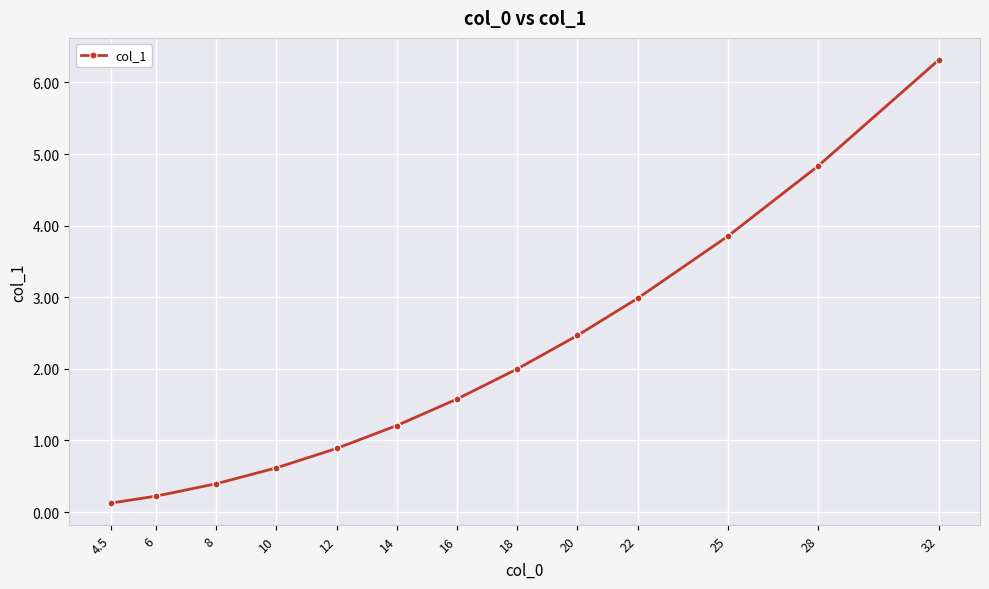

Rank the categories by value from highest to lowest.

32, 28, 25, 22, 20, 18, 16, 14, 12, 10, 8, 6, 4.5